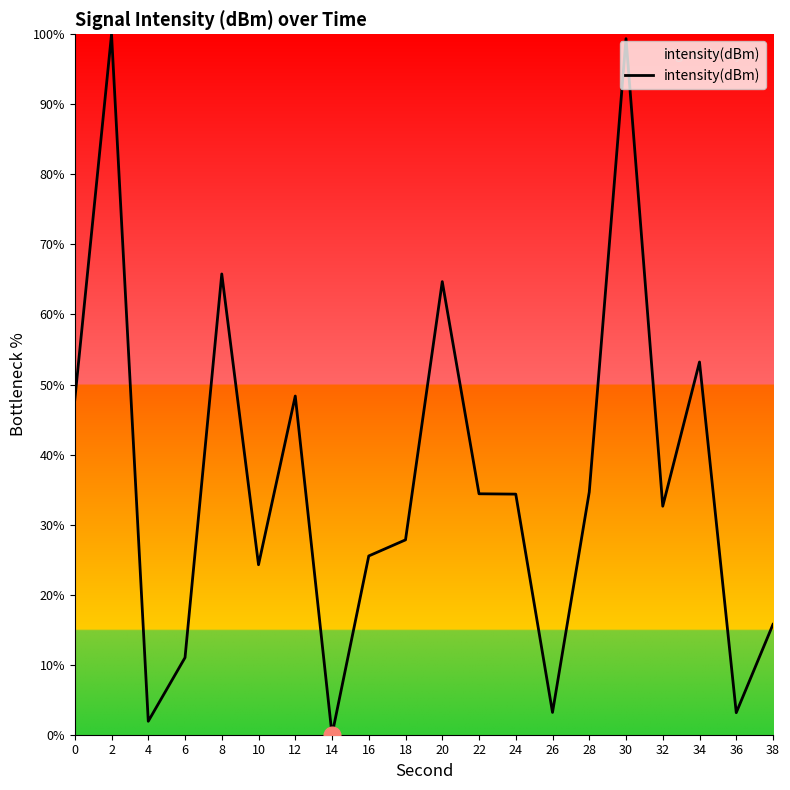

Between 22 and 38, which is larger?

22